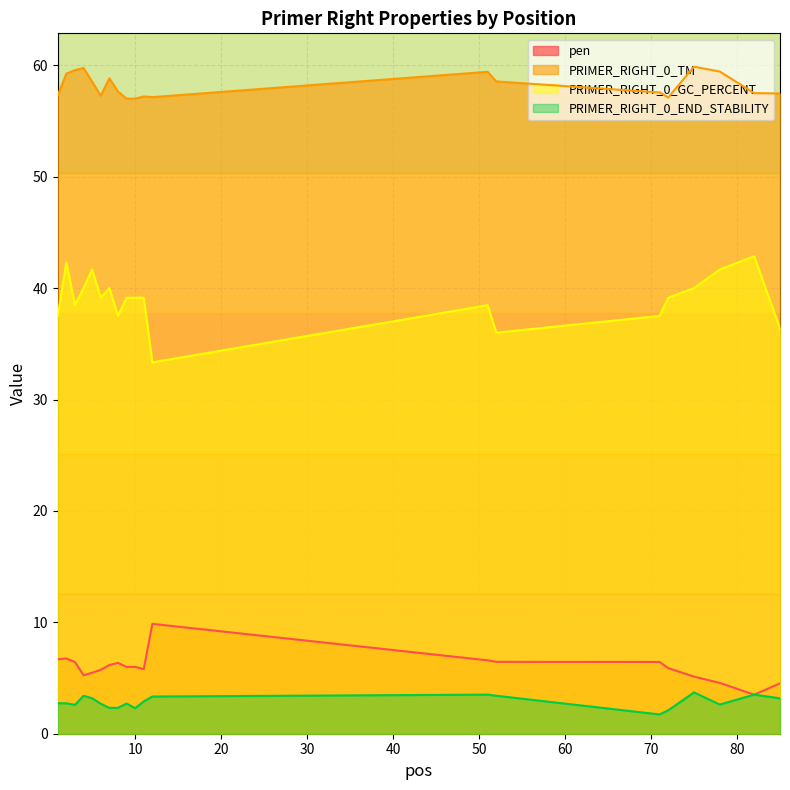

What is the difference between the PRIMER_RIGHT_0_END_STABILITY values at 11 and 8?

0.6